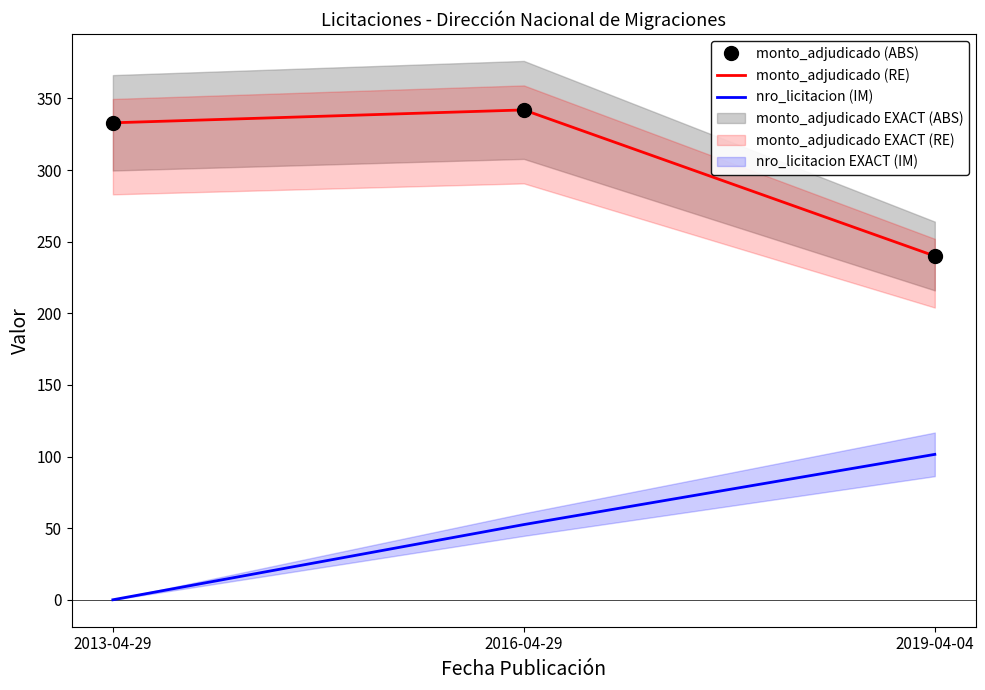

The monto_adjudicado (ABS) series shows 342.0 at 2016-04-29. True or false?

True